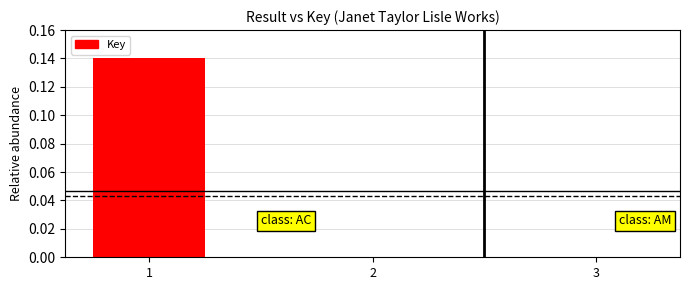

Is it true that the value at 3 is 0.0?

True